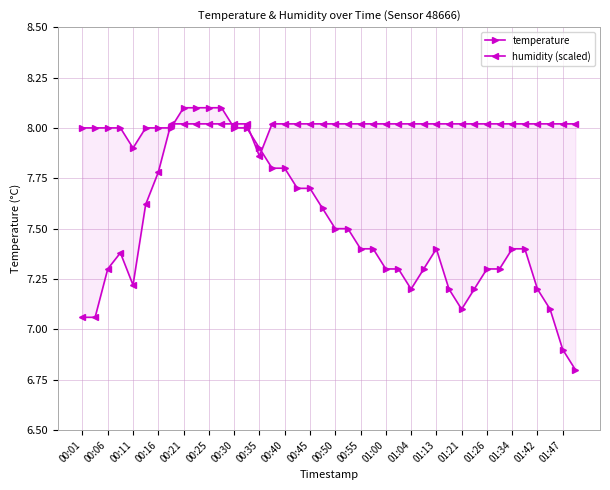

True or false: humidity (scaled) and temperature cross at least once.

True